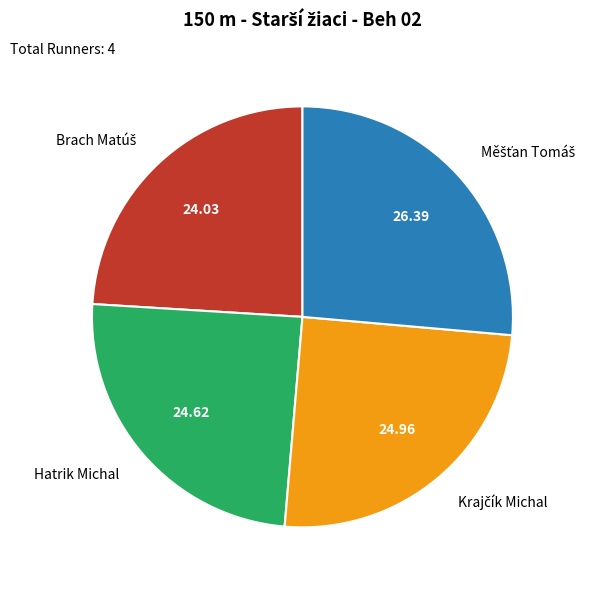

Does Hatrik Michal account for over 50% of the chart?

No